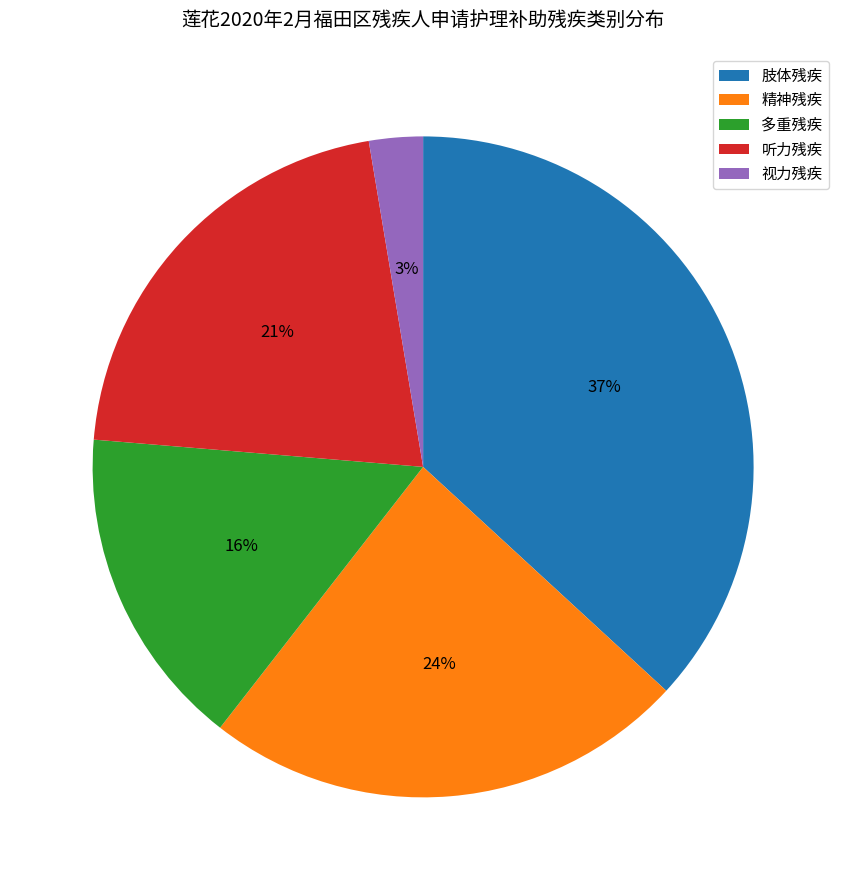

Do 肢体残疾 and 多重残疾 together represent more than half of the pie?

Yes